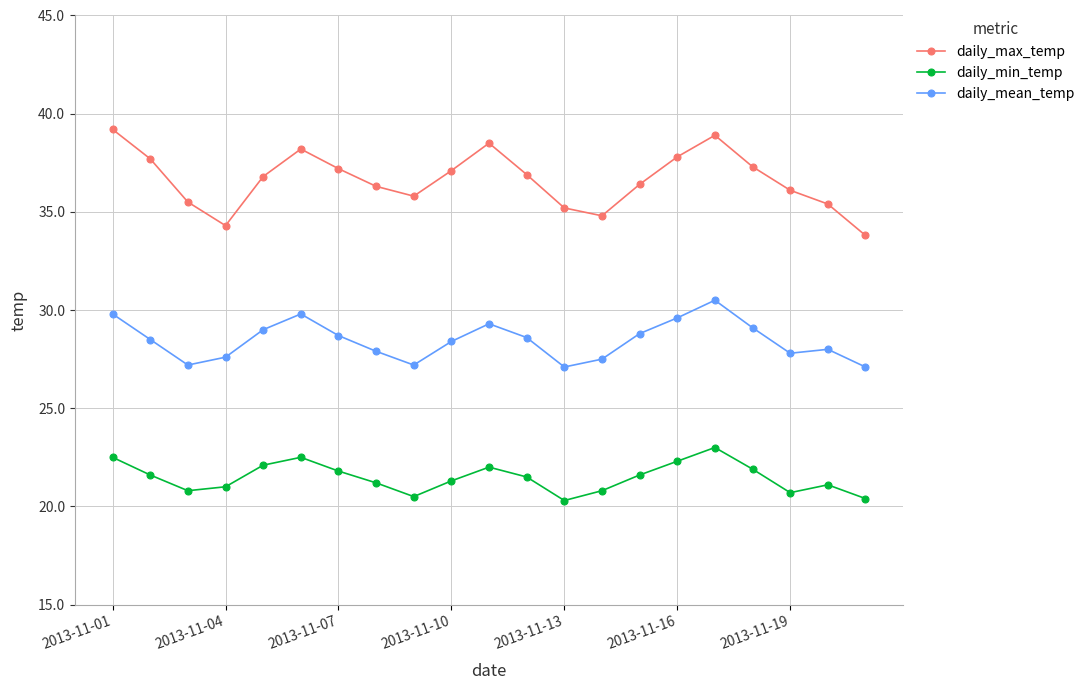

True or false: daily_max_temp and daily_min_temp intersect in this chart.

False